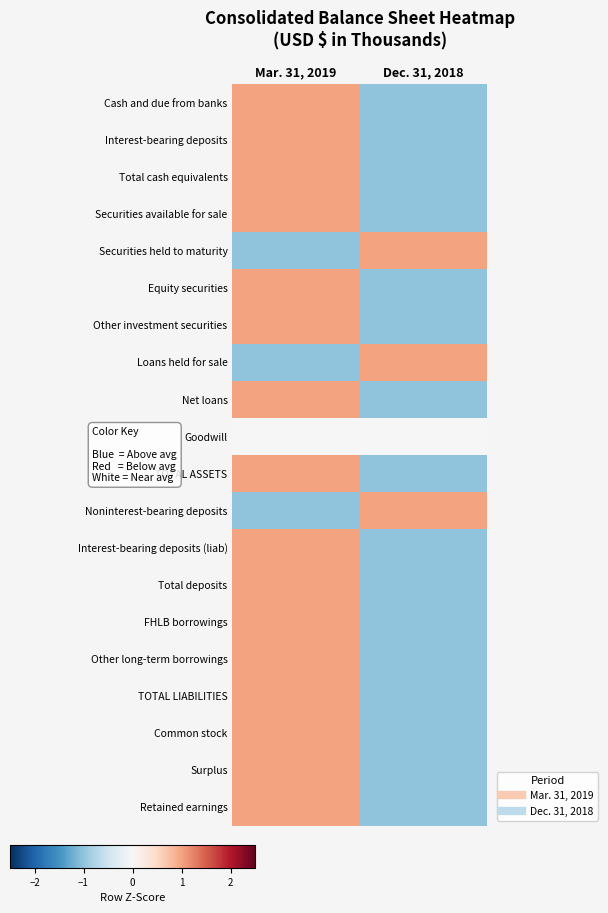

Which label corresponds to the smallest value in the chart?

Dec. 31, 2018